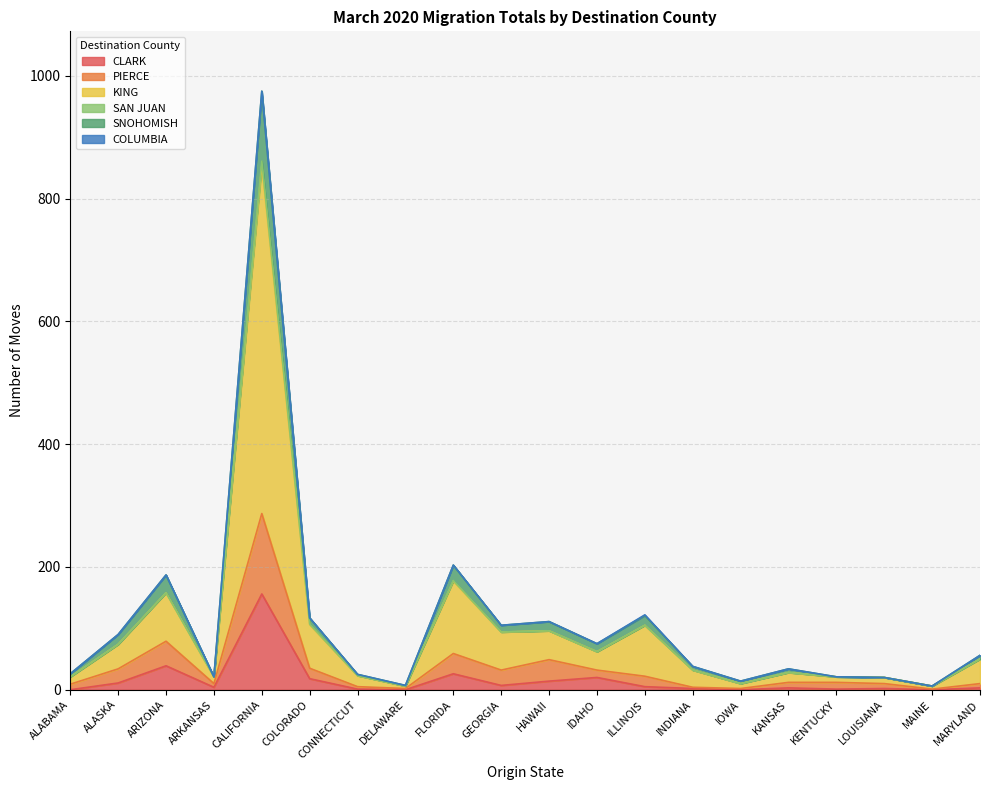

Which category has the highest value in the CLARK series?

CALIFORNIA